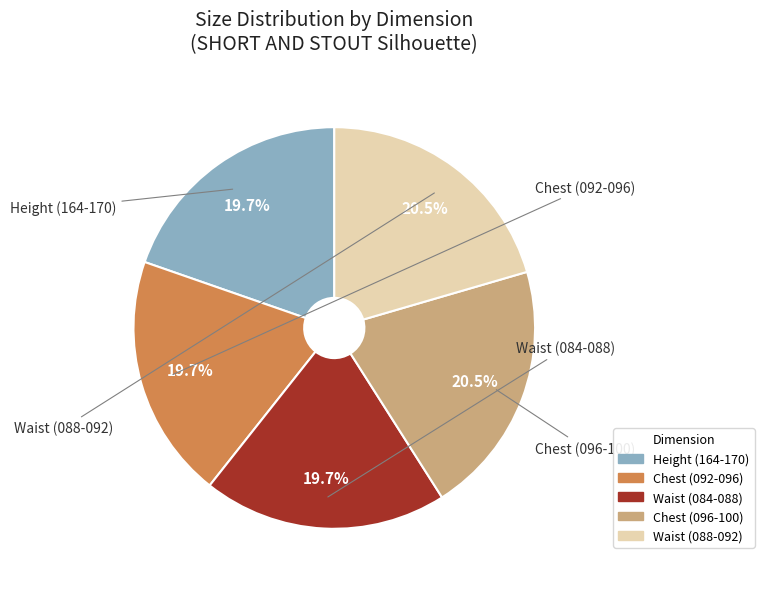

What percentage is the Chest (092-096) slice, to the nearest percent?

20%